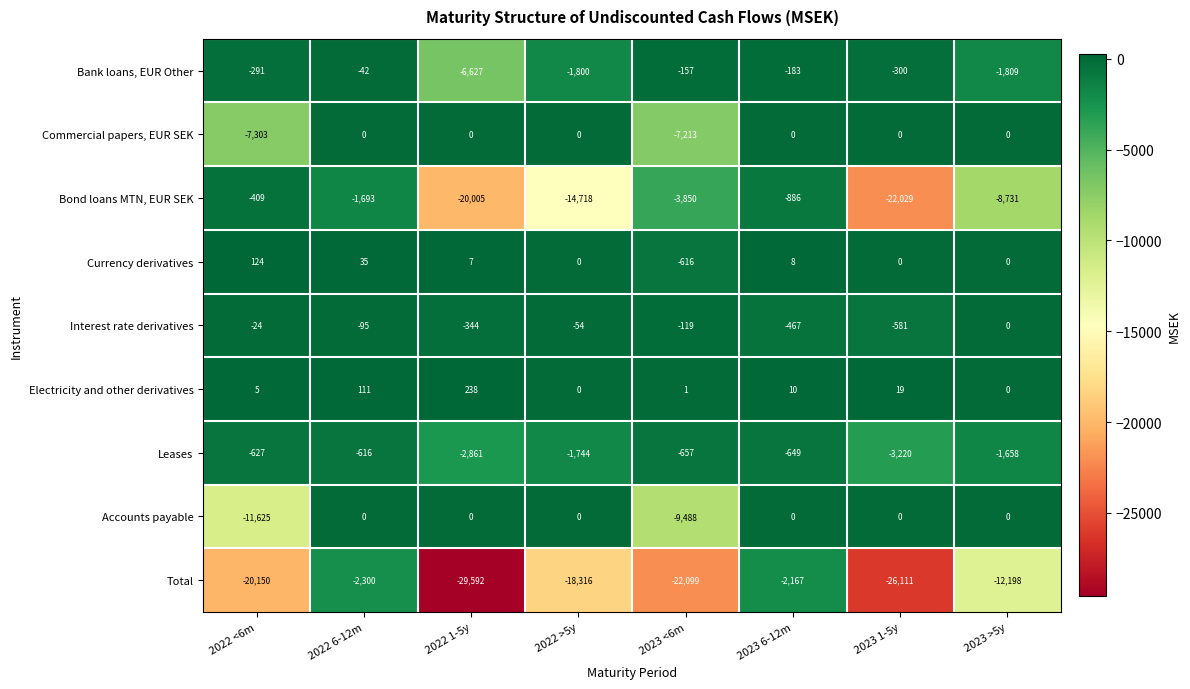

Is it true that Currency derivatives equals -452 at 2023 1-5y?

False